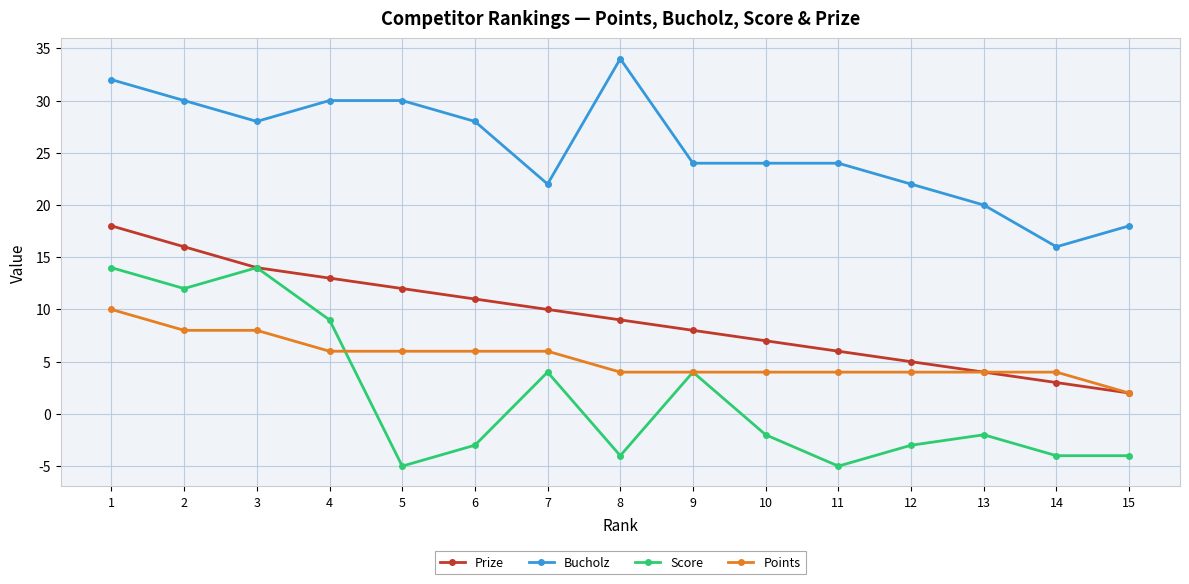

True or false: Bucholz and Prize intersect in this chart.

False